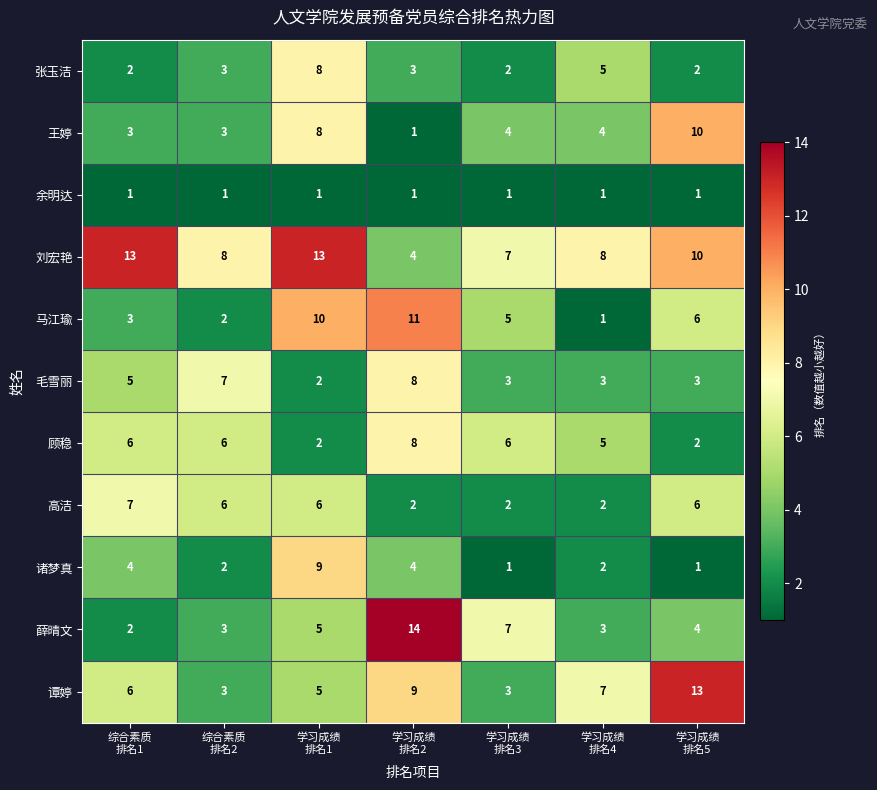

Count the 高洁 values in the range 2 to 6.

6